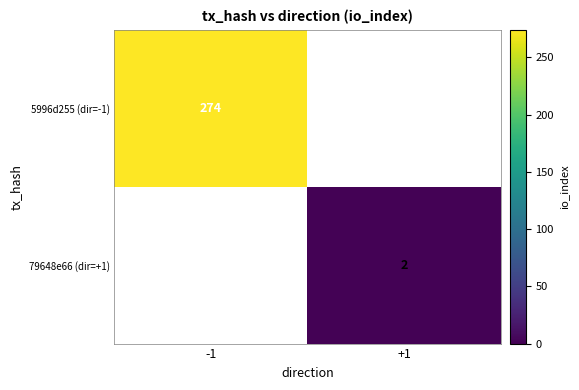

Is it true that 5996d255 (dir=-1) equals 274 at -1?

True